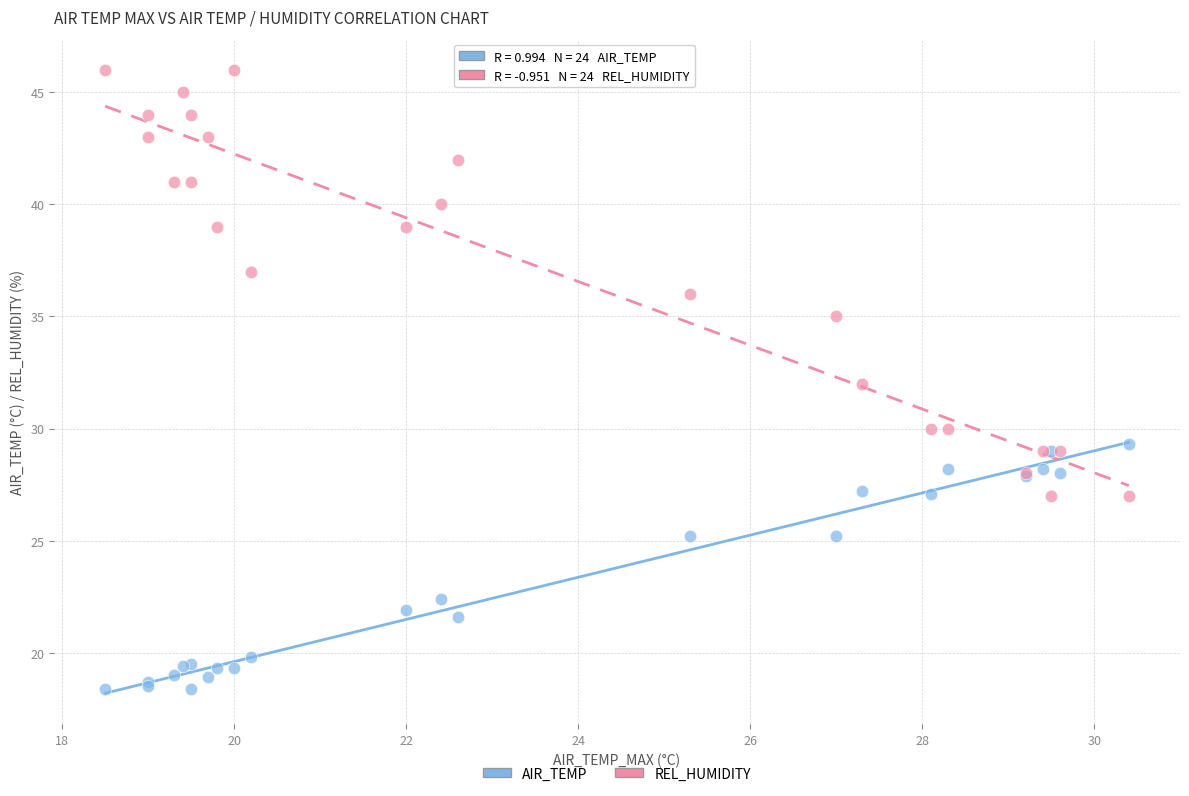

What are all the series names shown in the legend?

AIR_TEMP, REL_HUMIDITY